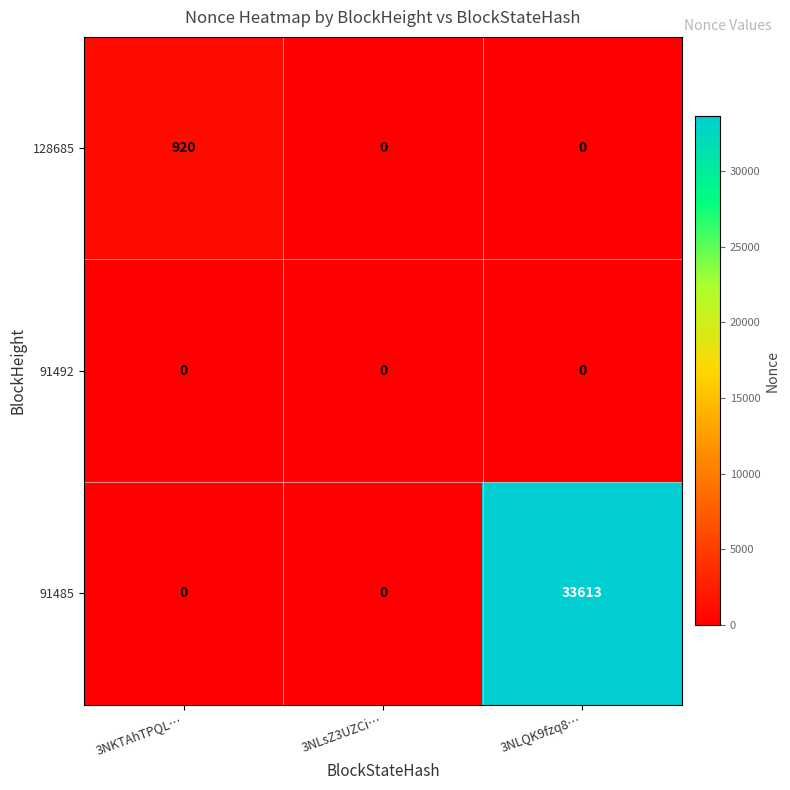

What is the sum of all 91485 values?

33613